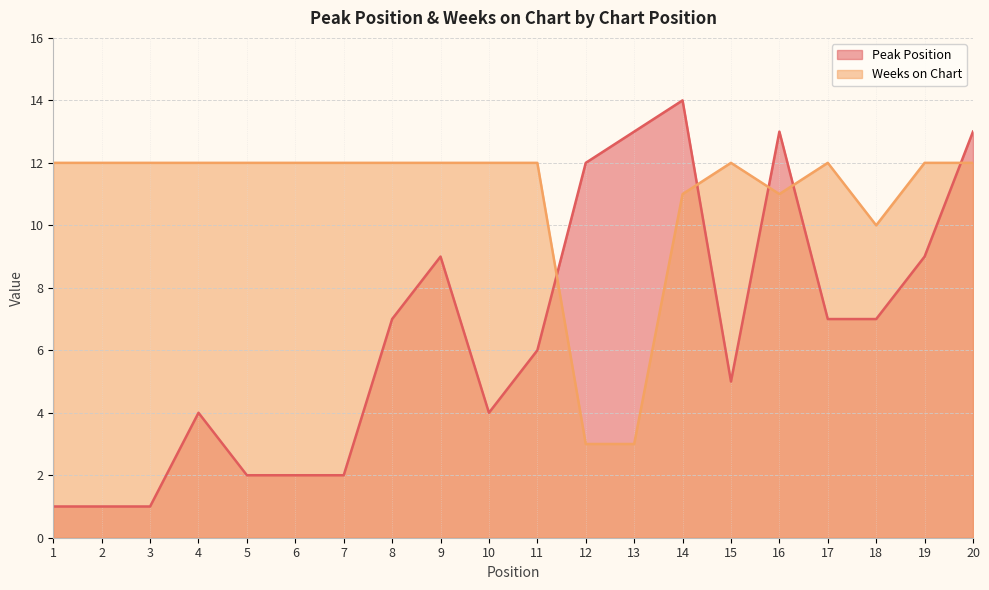

Which series has the largest total across all categories?

Weeks on Chart